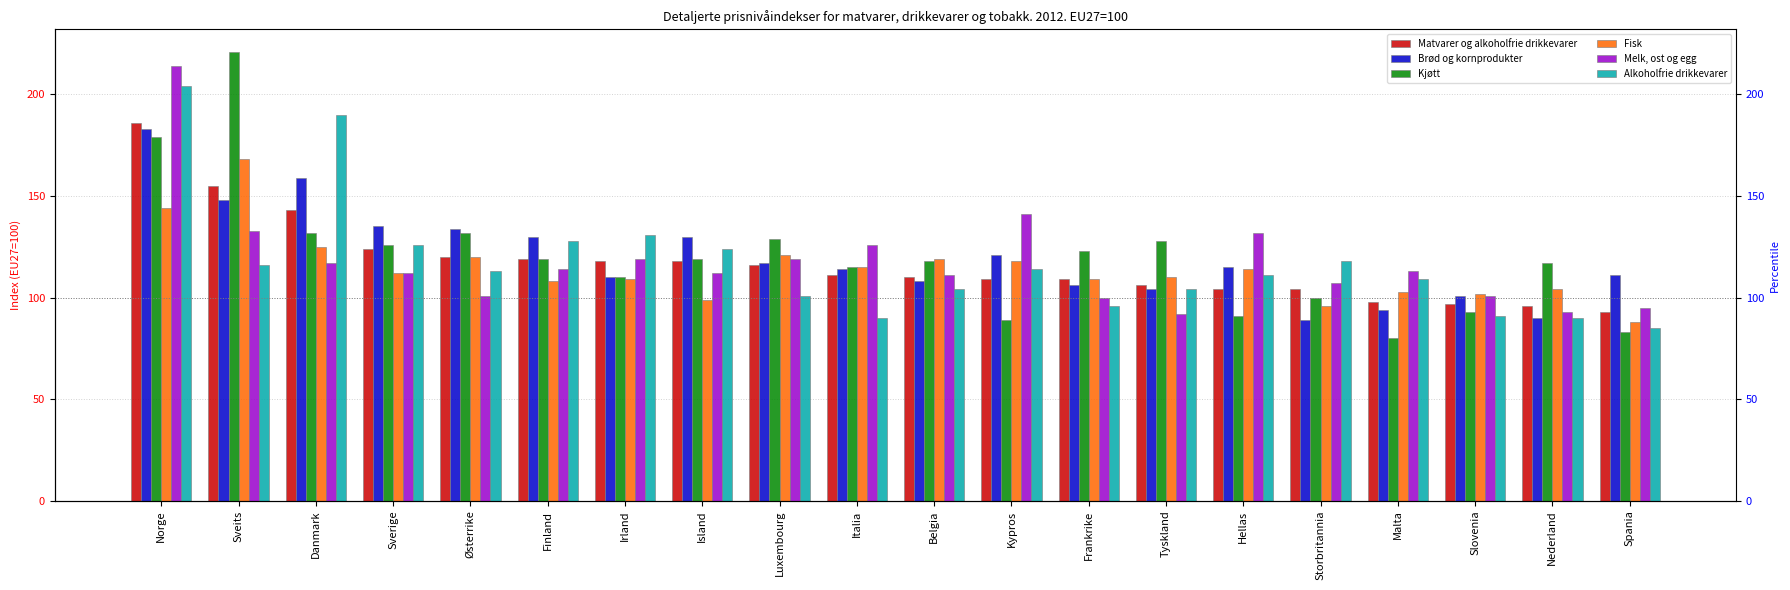

Reading left to right, extract all data points from this chart.

Matvarer og alkoholfrie drikkevarer: 186	155	143	124	120	119	118	118	116	111	110	109	109	106	104	104	98	97	96	93
Brød og kornprodukter: 183	148	159	135	134	130	110	130	117	114	108	121	106	104	115	89	94	101	90	111
Kjøtt: 179	221	132	126	132	119	110	119	129	115	118	89	123	128	91	100	80	93	117	83
Fisk: 144	168	125	112	120	108	109	99	121	115	119	118	109	110	114	96	103	102	104	88
Melk, ost og egg: 214	133	117	112	101	114	119	112	119	126	111	141	100	92	132	107	113	101	93	95
Alkoholfrie drikkevarer: 204	116	190	126	113	128	131	124	101	90	104	114	96	104	111	118	109	91	90	85